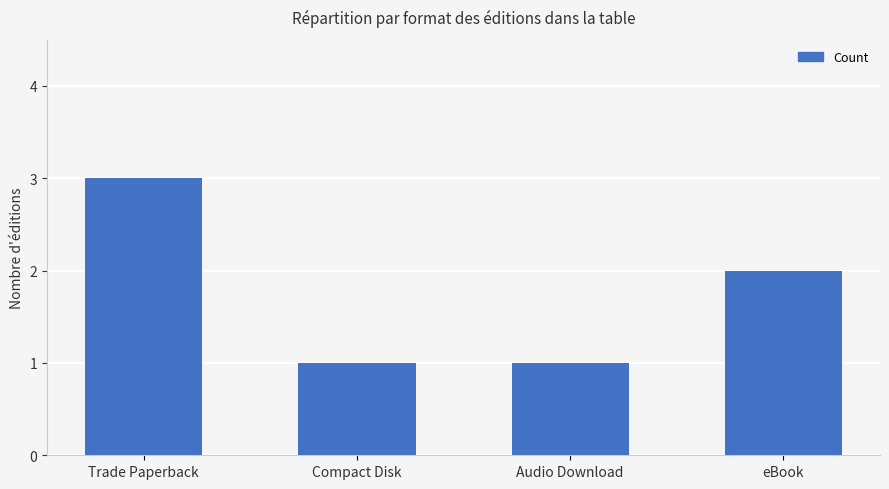

How many bars are there in total?

4